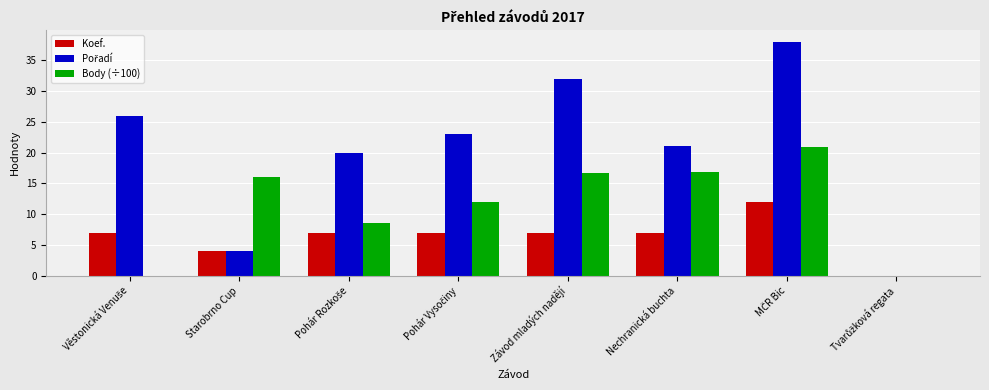

The value of Koef. at Závod mladých nadějí is 7.0. True or false?

True